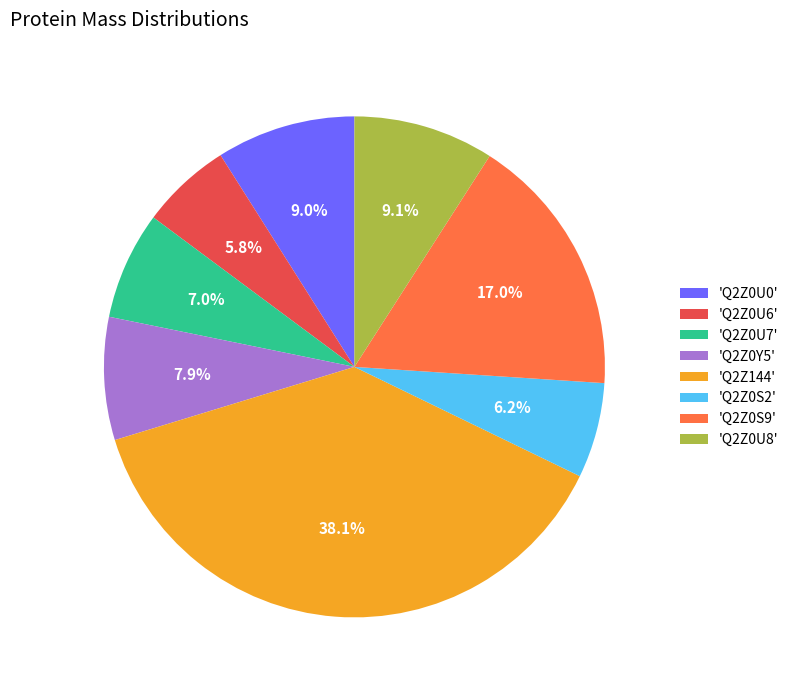

Is there a majority slice in this chart?

No